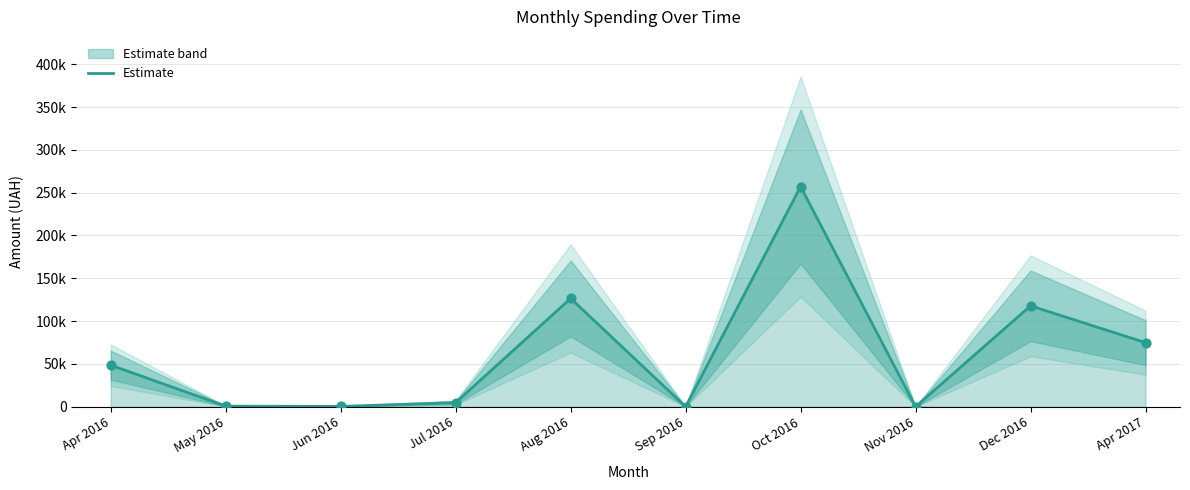

What is the change in value from Jun 2016 to Jul 2016?

+4446.5